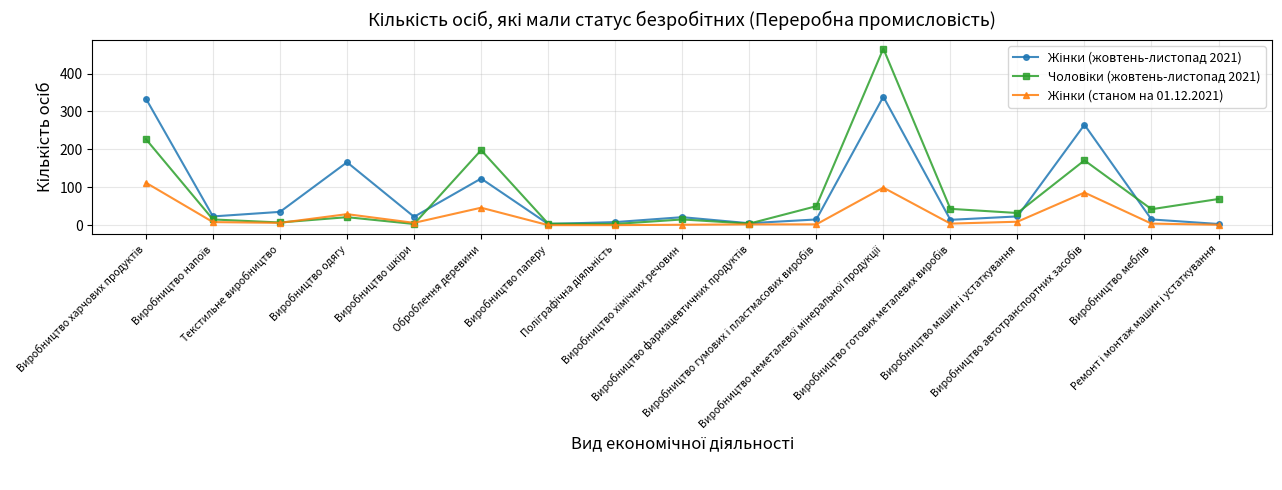

Count the number of data series in this chart.

3